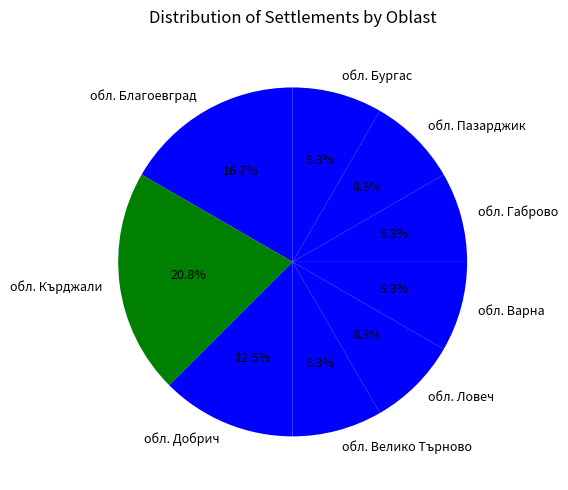

What percentage is the обл. Благоевград slice, to the nearest percent?

17%